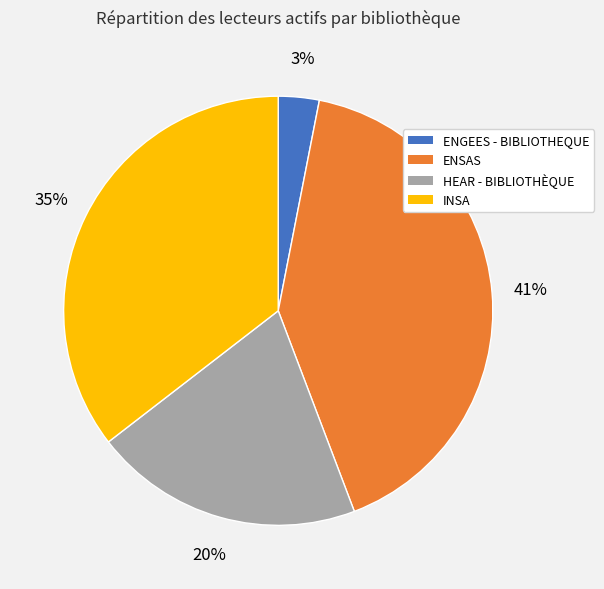

To the nearest percent, what portion does ENSAS represent?

41%